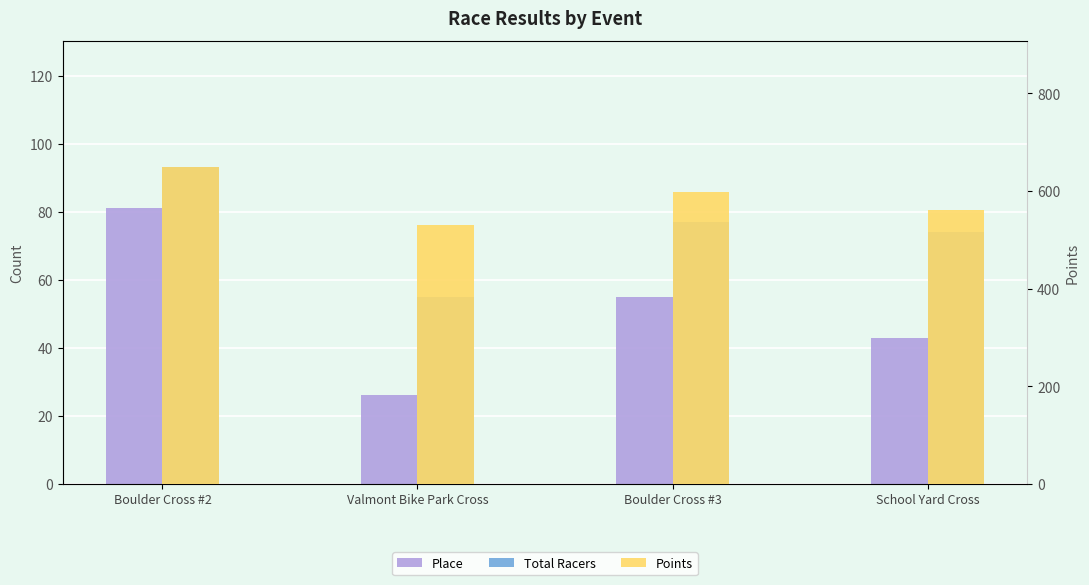

What are all the series names shown in the legend?

Place, Total Racers, Points